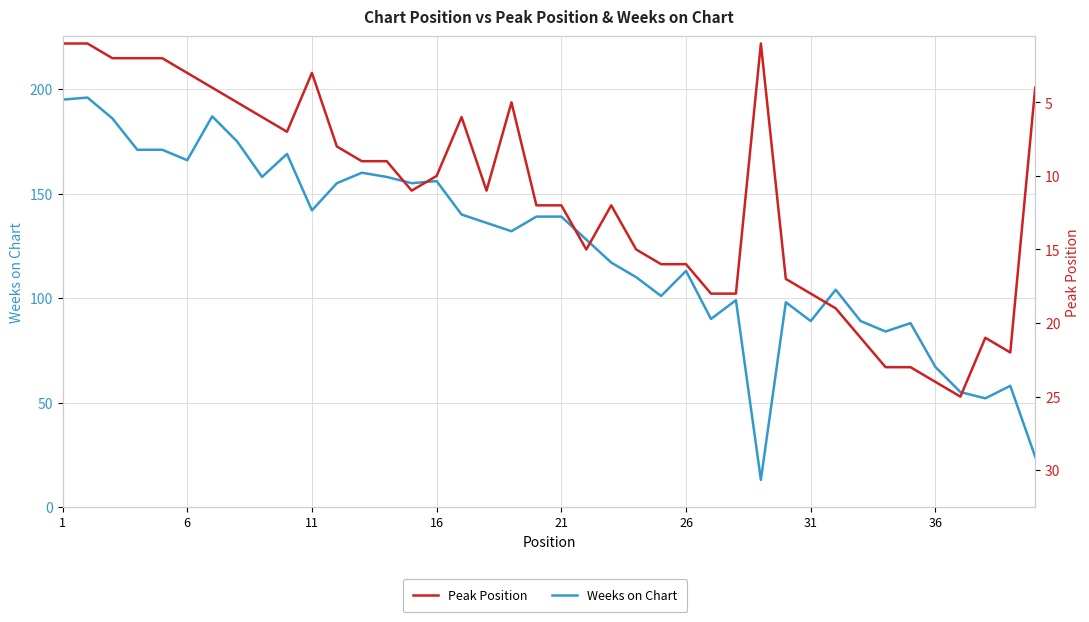

List the series in order of their overall mean, lowest first.

Peak Position, Weeks on Chart